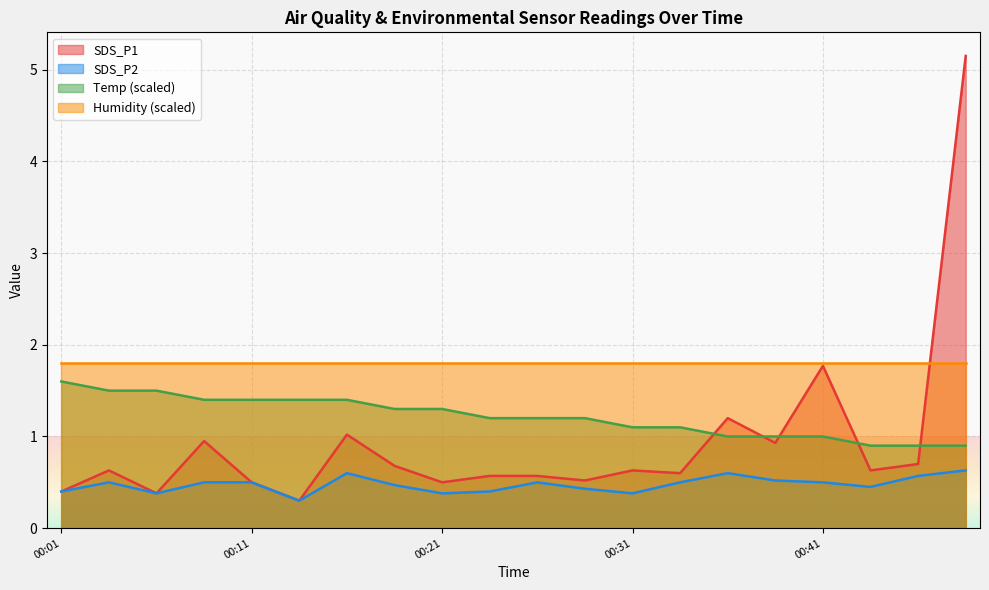

How many interior local peaks does the SDS_P2 series have?

4